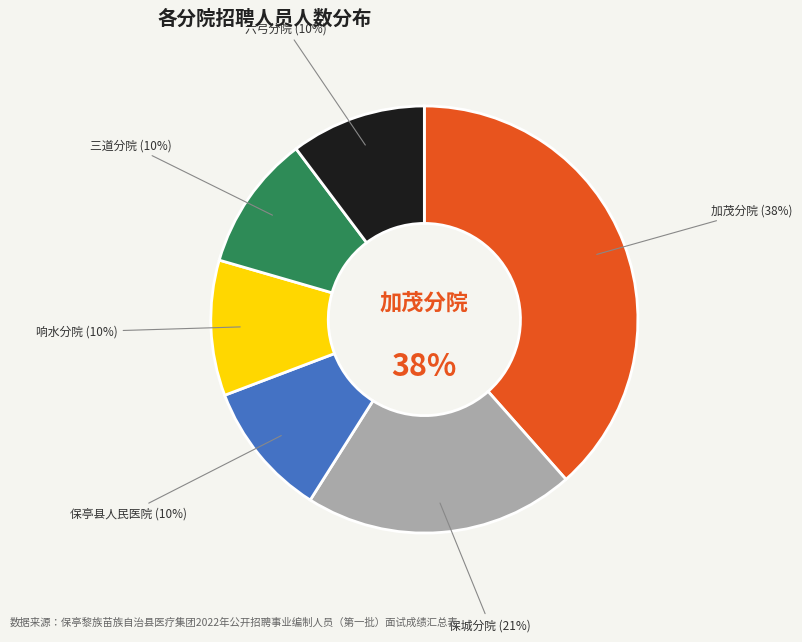

Rank the categories by value from lowest to highest.

保亭县人民医院, 响水分院, 三道分院, 六弓分院, 保城分院, 加茂分院